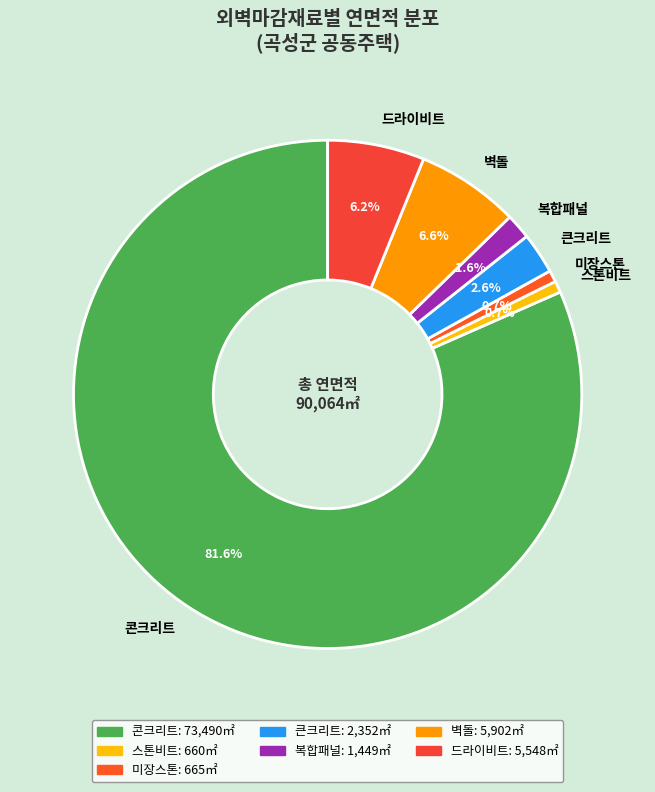

Count the number of slices in the pie.

7